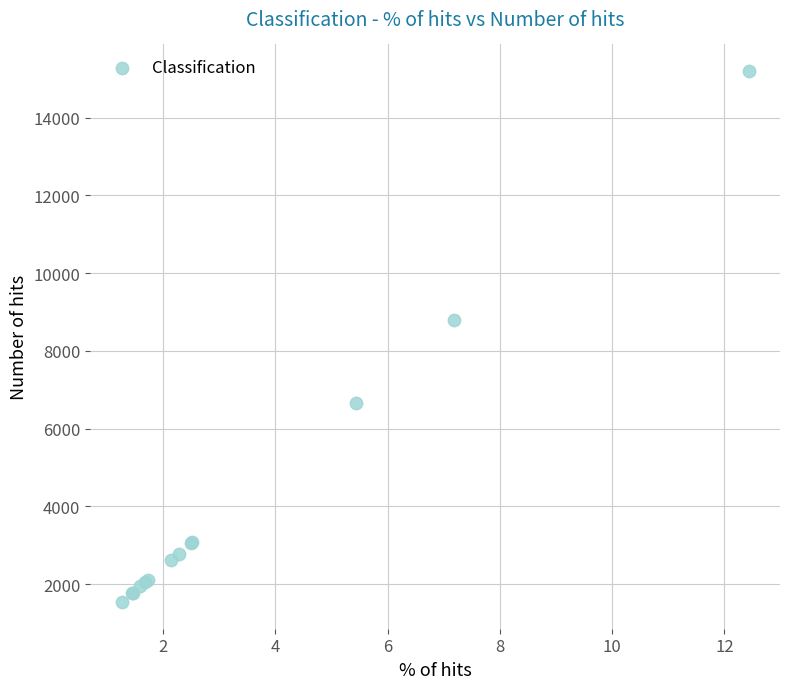

What Y value in the scatter plot is closest to 8367?

8783